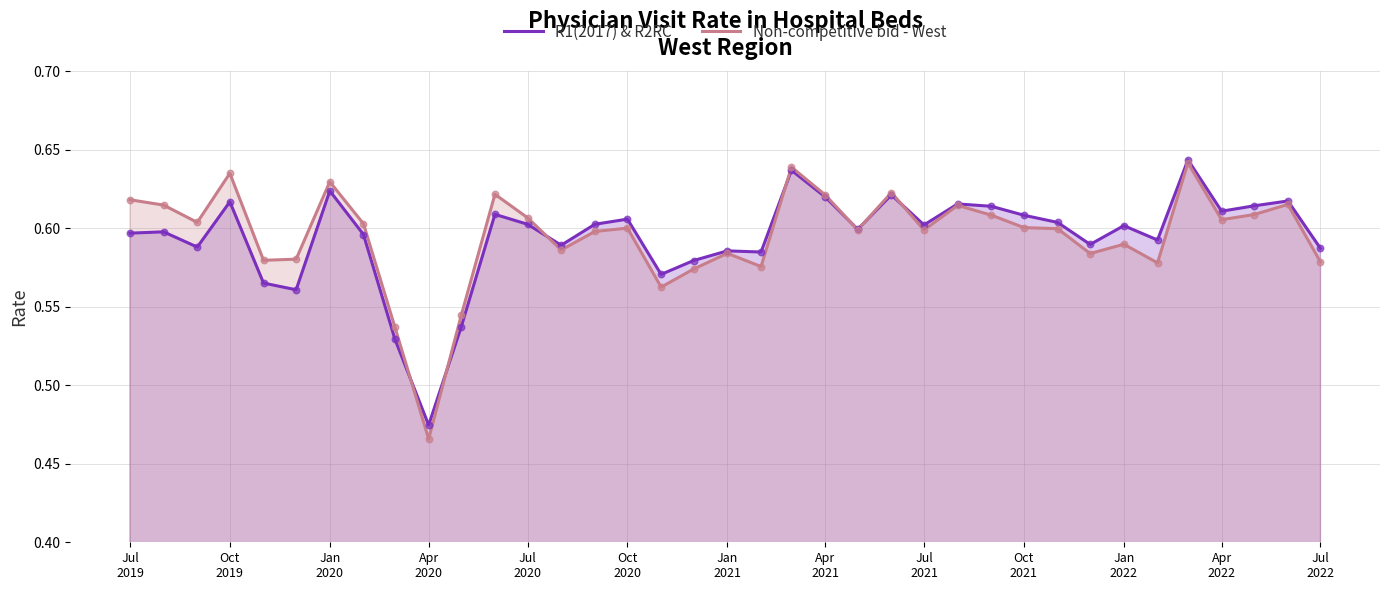

At how many categories does at least one series exceed 0?

37